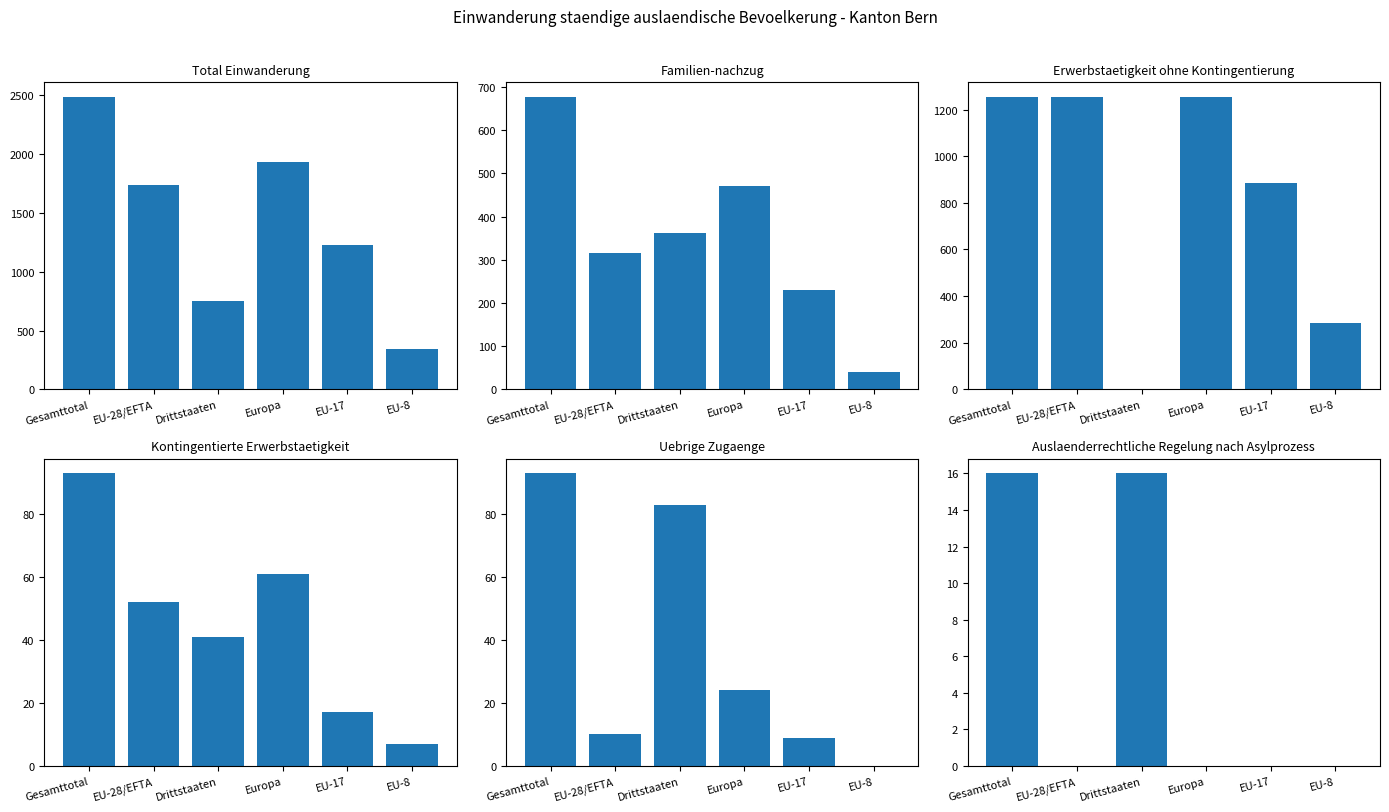

The value of Uebrige Zugaenge at Gesamttotal is 38. True or false?

False